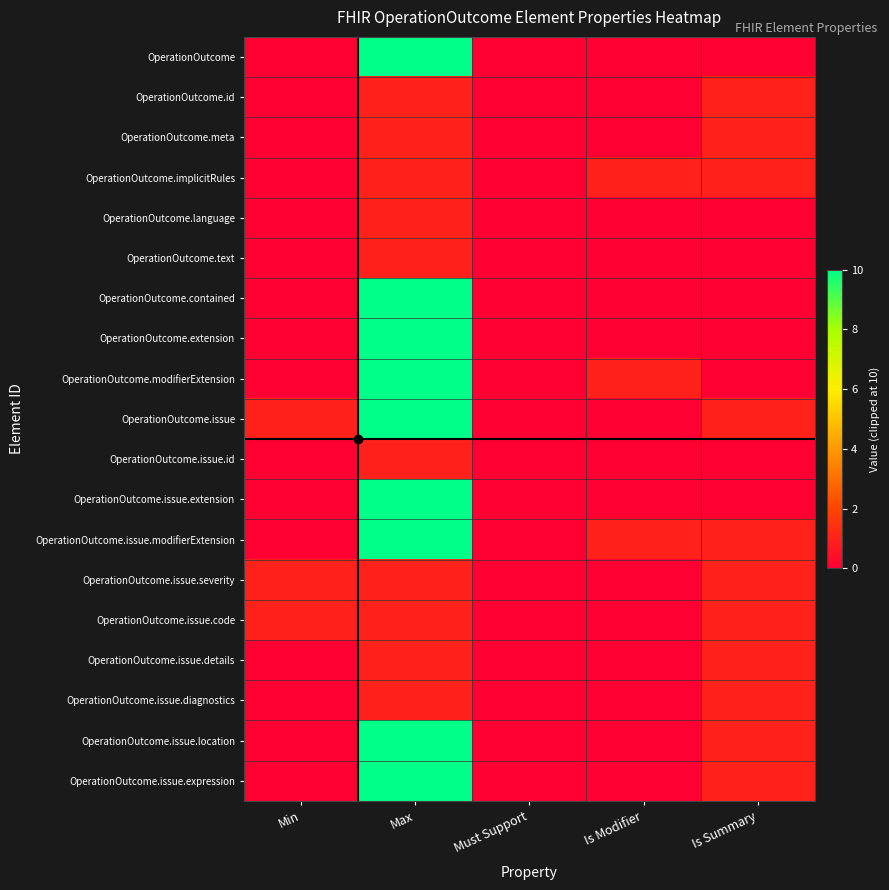

Which label corresponds to the largest value in the chart?

Max